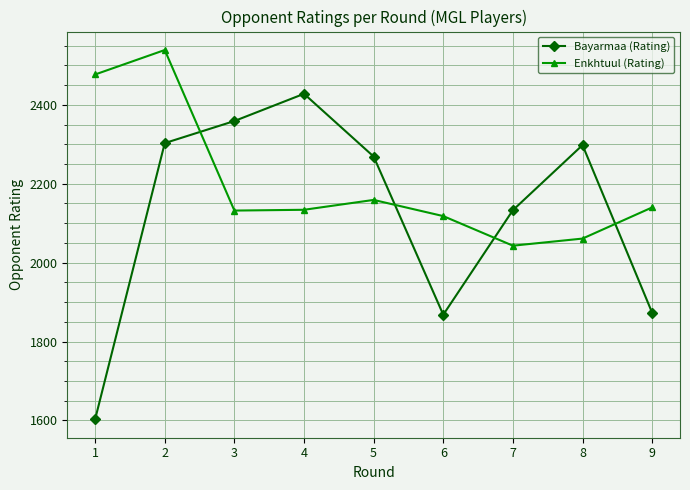

True or false: Bayarmaa (Rating) and Enkhtuul (Rating) intersect in this chart.

True